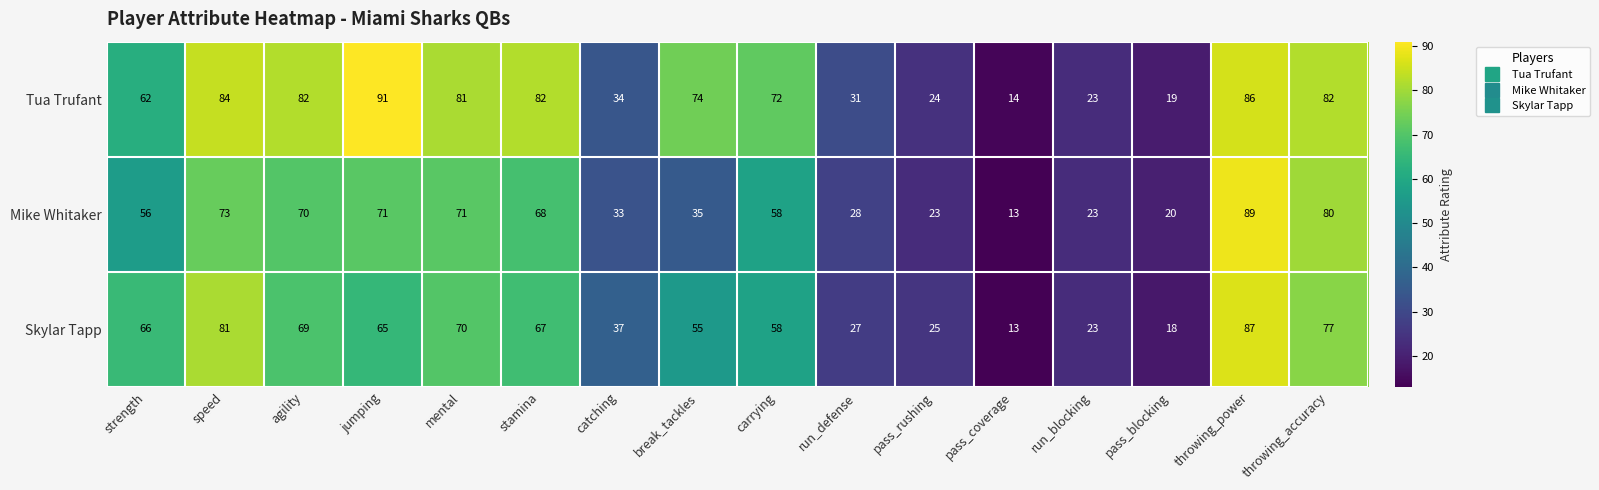

Where does the Tua Trufant series first go above 74?

speed